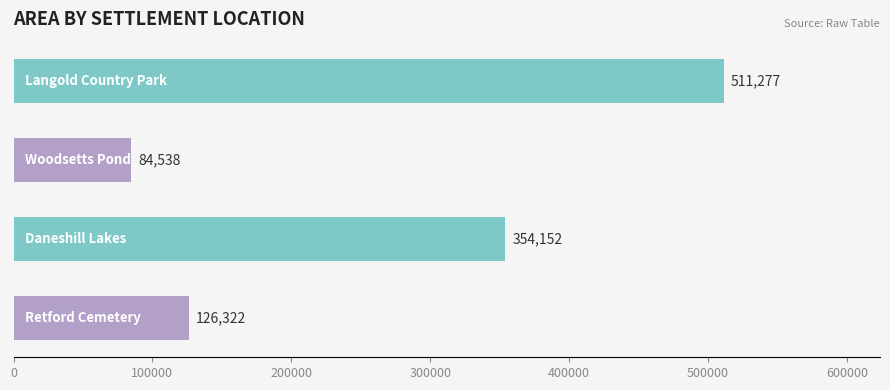

What is the maximum value shown in the chart?

511277.2